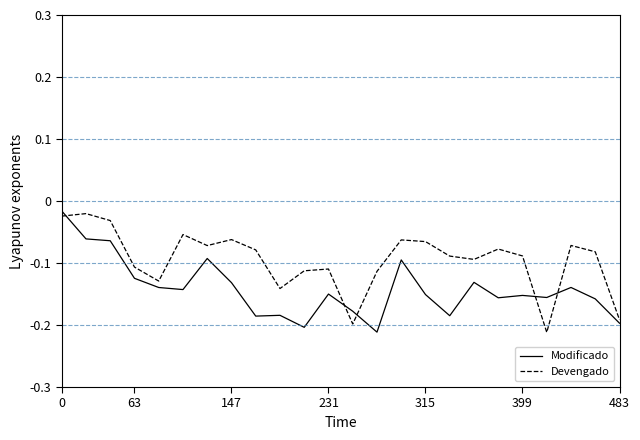

List the series in order of their overall mean, highest first.

Devengado, Modificado